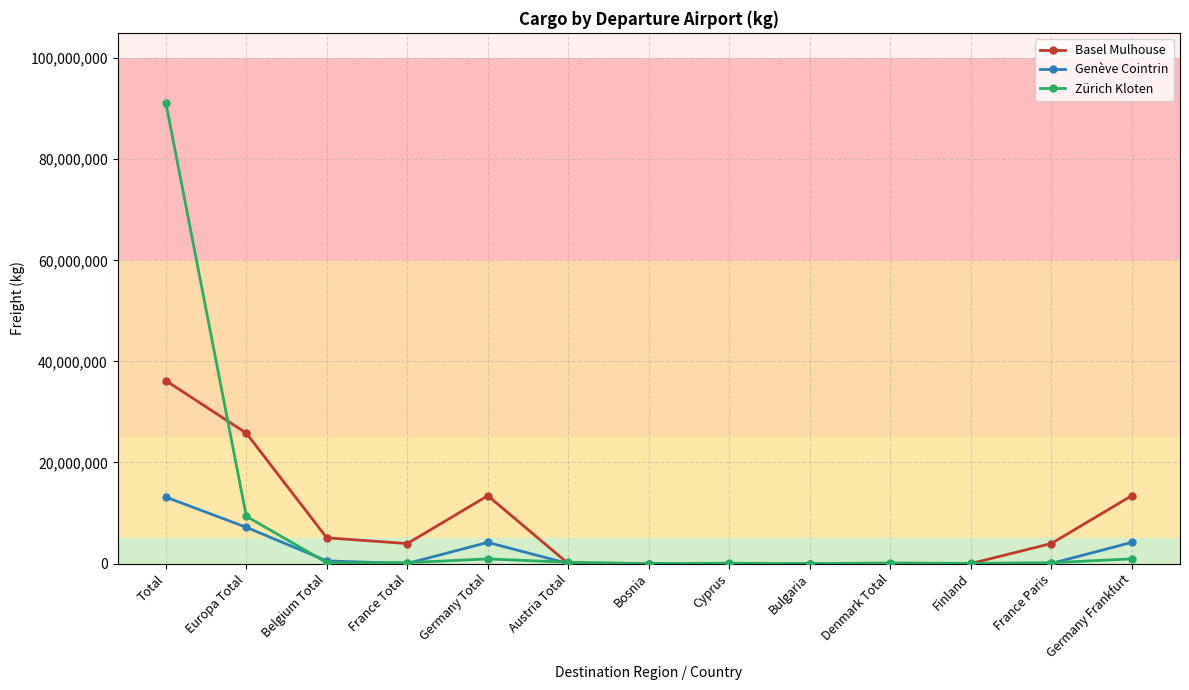

Which category has the highest value across all series?

Total